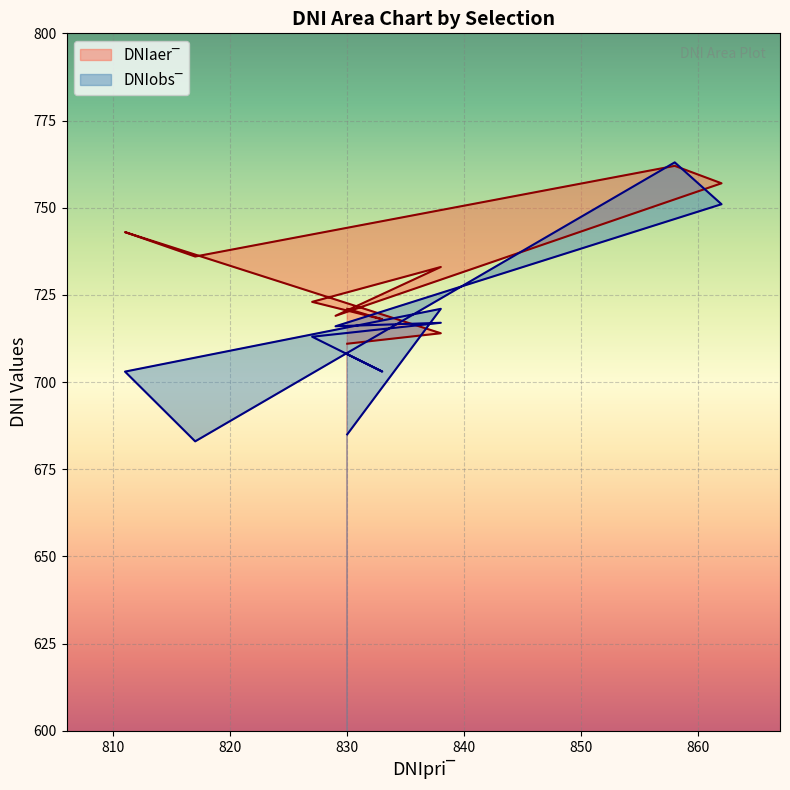

Where is DNIaer‾ nearest to the value 736?

817